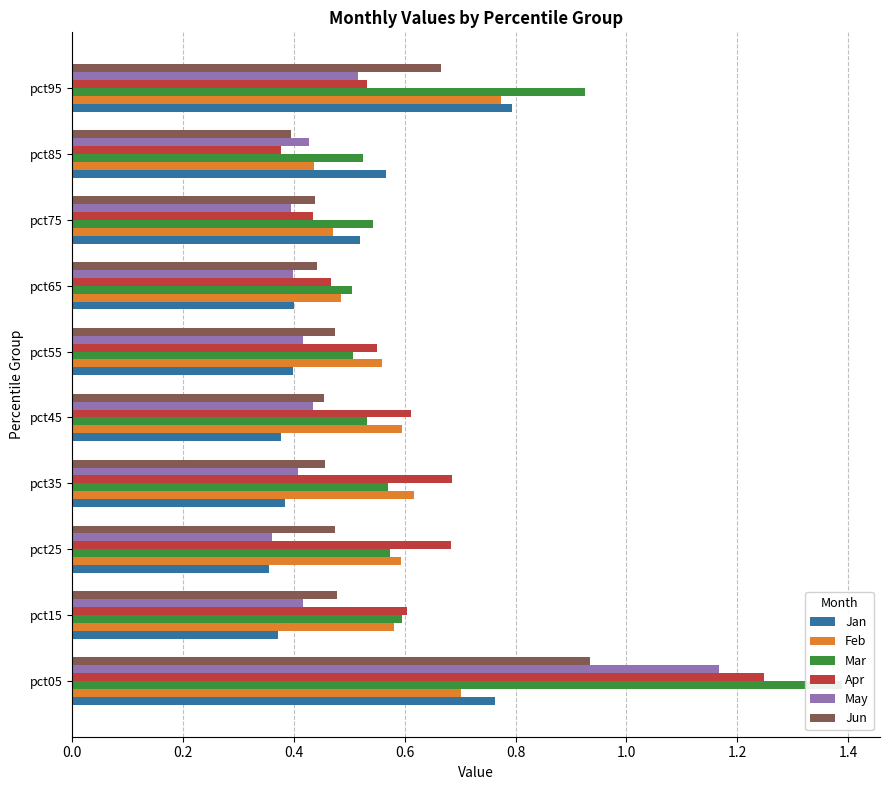

At how many categories does at least one series exceed 0?

10